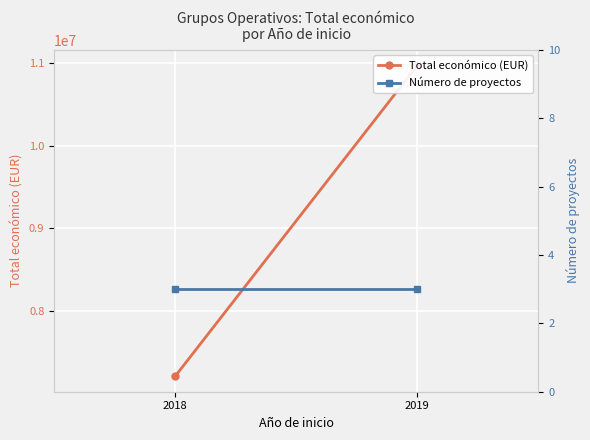

At 2019, list the series in order from largest to smallest.

Total económico (EUR), Número de proyectos